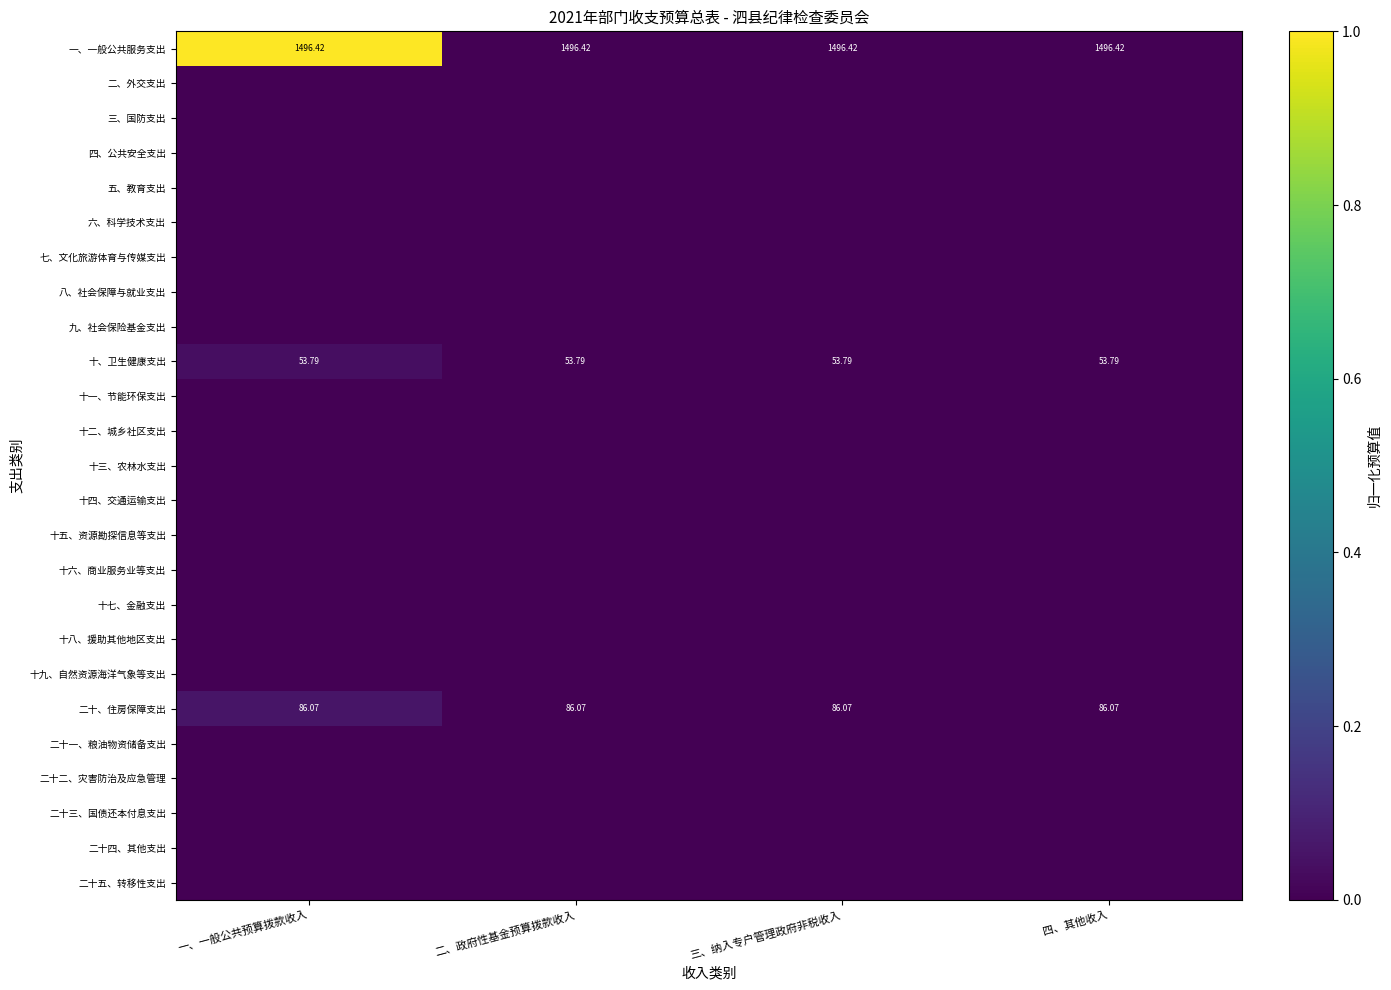

Which has a higher value, 一、一般公共预算拨款收入 or 三、纳入专户管理政府非税收入?

一、一般公共预算拨款收入